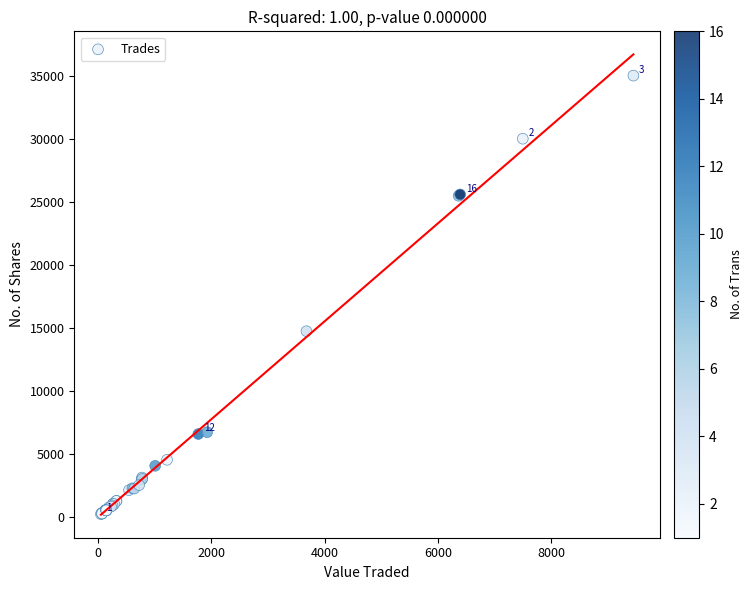

What Y value in the scatter plot is closest to 17605?

14720